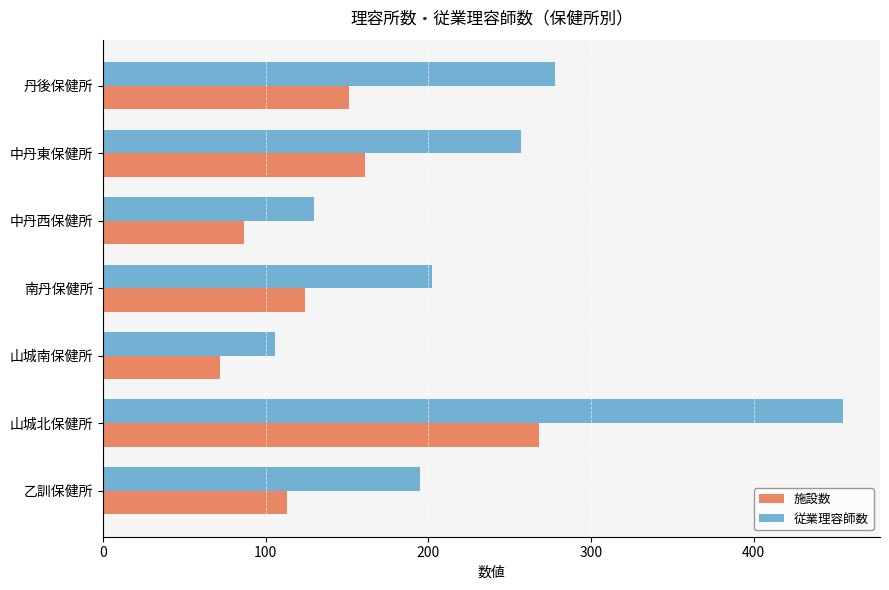

The value of 従業理容師数 at 山城北保健所 is 455. True or false?

True